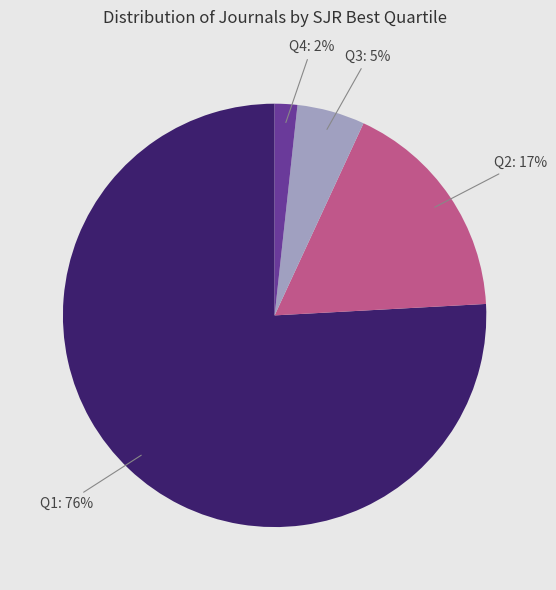

What is the smallest slice in the pie chart?

Q4